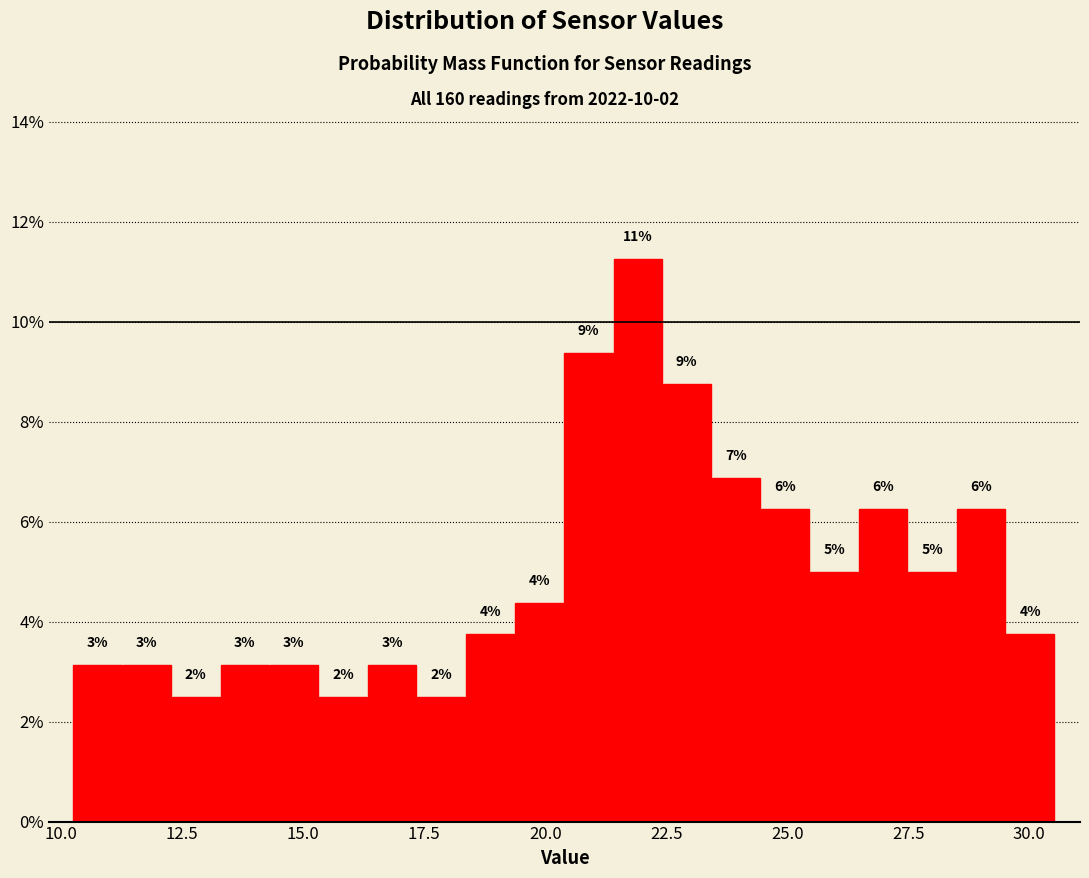

Around what value on the x-axis is the tallest bar? Give the approximate position of its centre, as read against the axis.

22.0